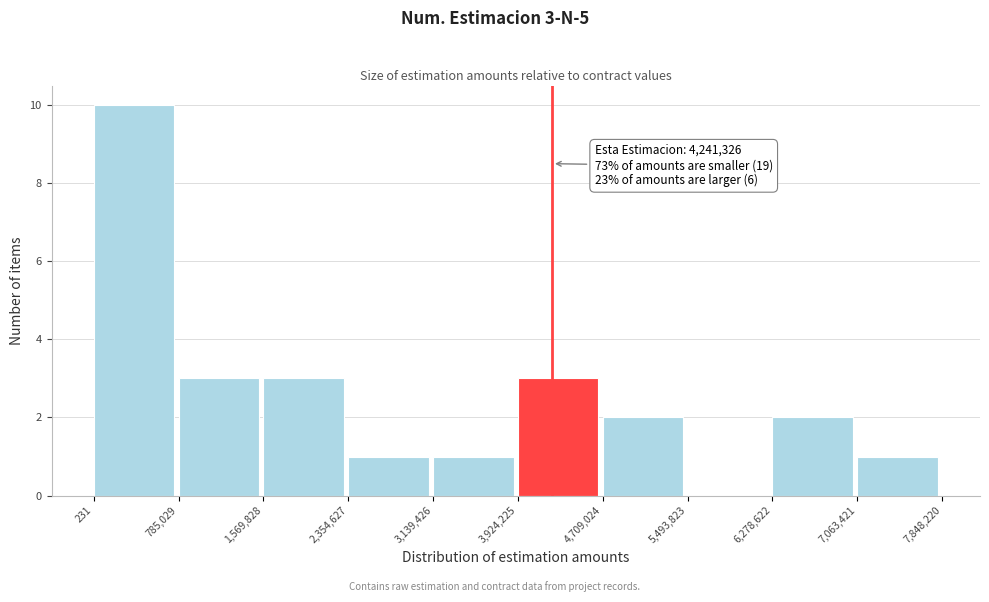

Which range on the x-axis has the tallest bar?

231 to 785,029